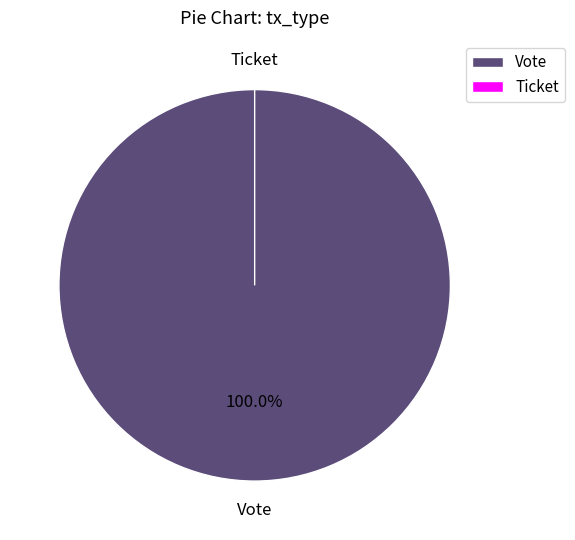

Is it true that Ticket is 0% of the pie?

True